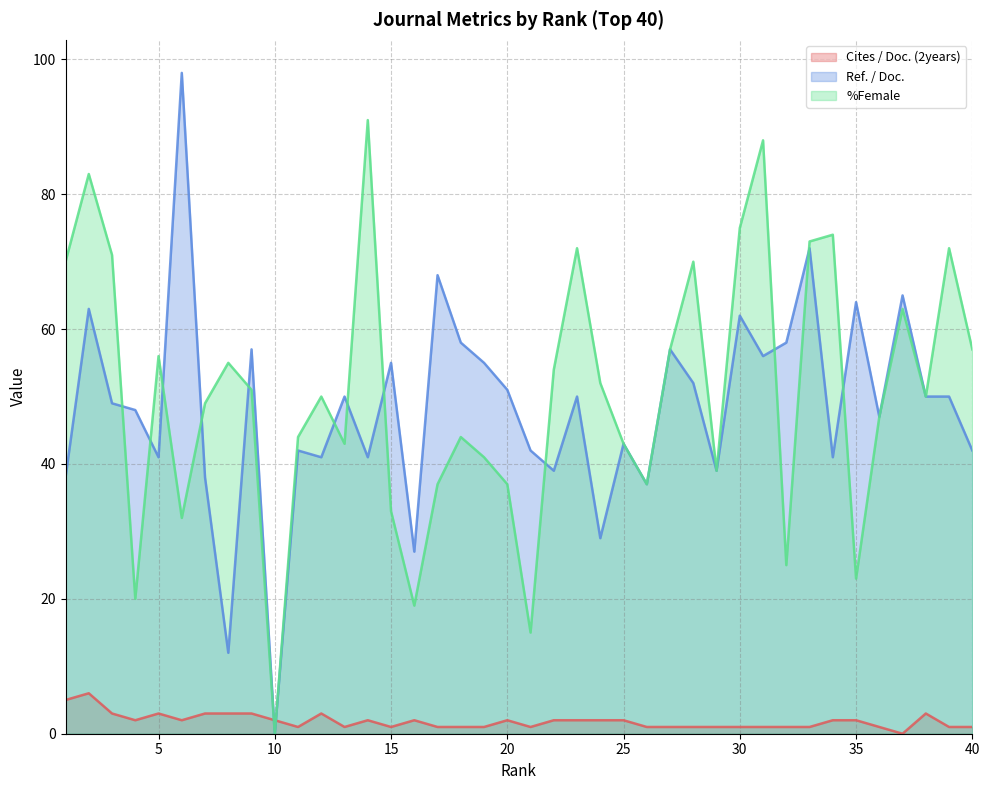

Which series ends up on top after the final intersection of Ref. / Doc. and Cites / Doc. (2years)?

Ref. / Doc.